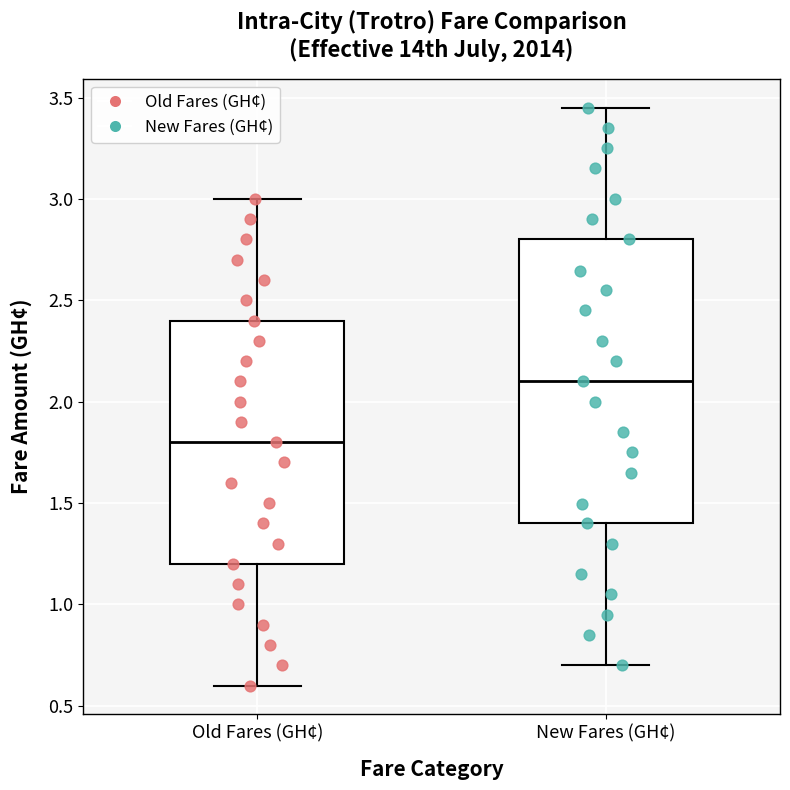

Where is the upper edge of the box for New Fares (GH¢) on the y-axis? The values are not printed on the chart, so give them approximately, as read against the axis.

2.80